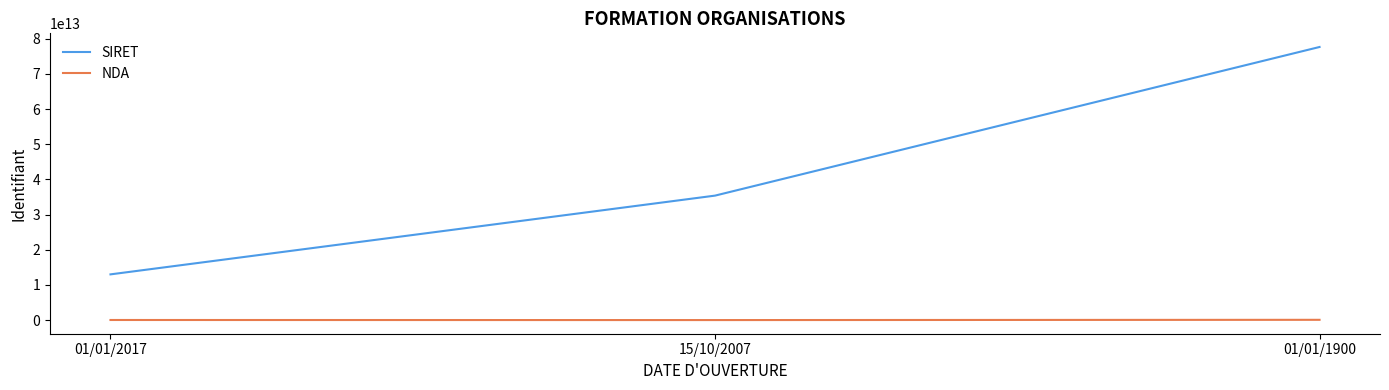

List the series in order of their overall mean, highest first.

SIRET, NDA